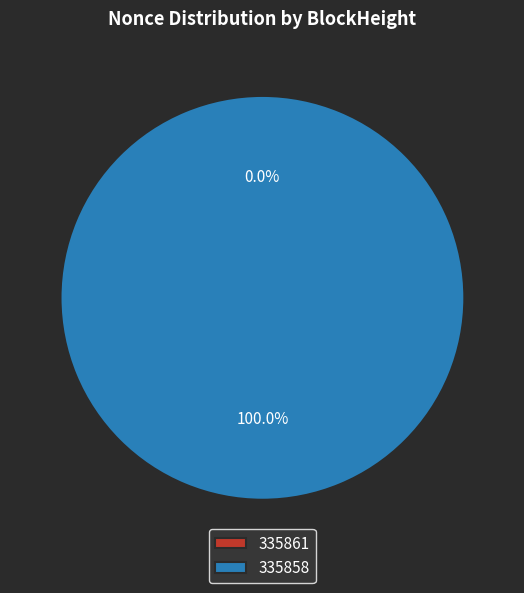

Which category has the biggest portion of the pie?

335858